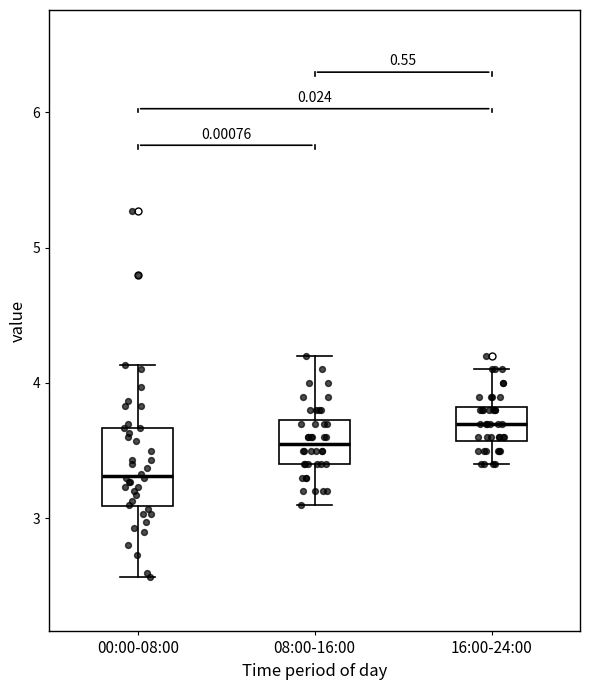

Where is the lower edge of the box for 00:00-08:00 on the y-axis? The values are not printed on the chart, so give them approximately, as read against the axis.

3.1